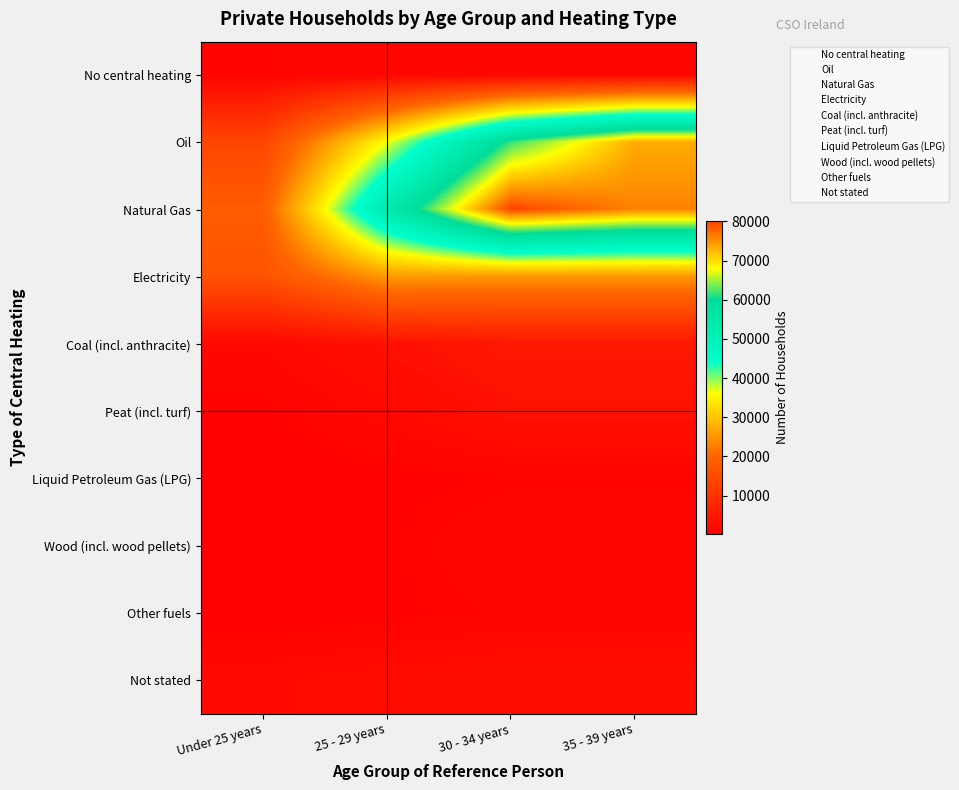

What is the sum of the Liquid Petroleum Gas (LPG) values at 25 - 29 years and 35 - 39 years?

12